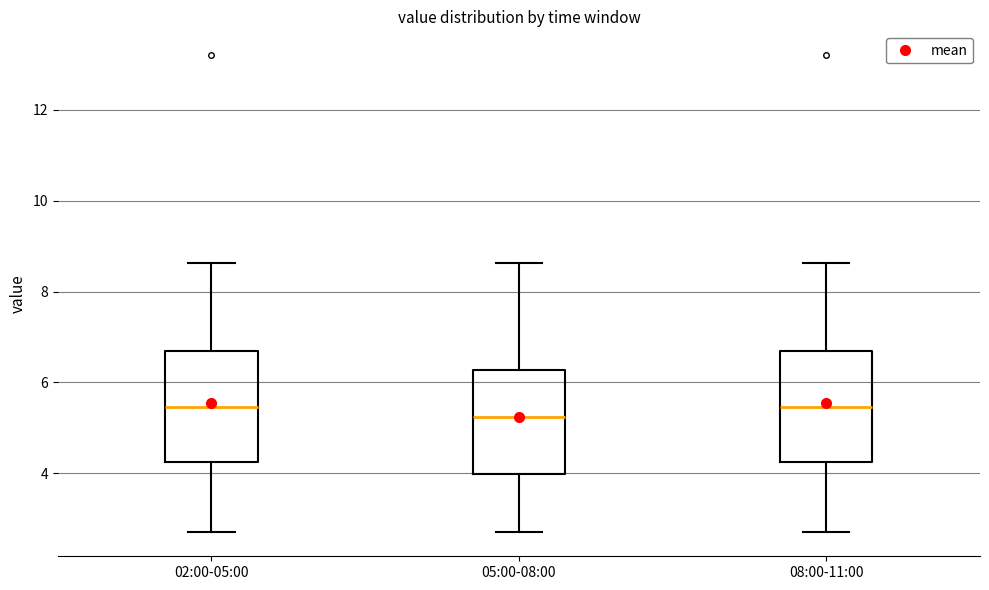

Where does the lower whisker of the box for 05:00-08:00 end on the y-axis? The values are not printed on the chart, so give them approximately, as read against the axis.

2.8